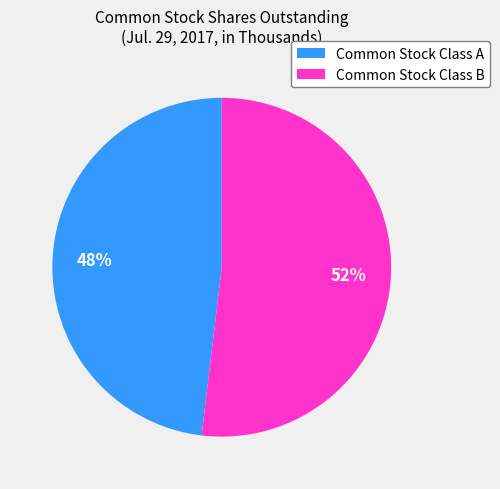

To the nearest percent, what is the difference between the Common Stock Class B and Common Stock Class A slice percentages?

4%